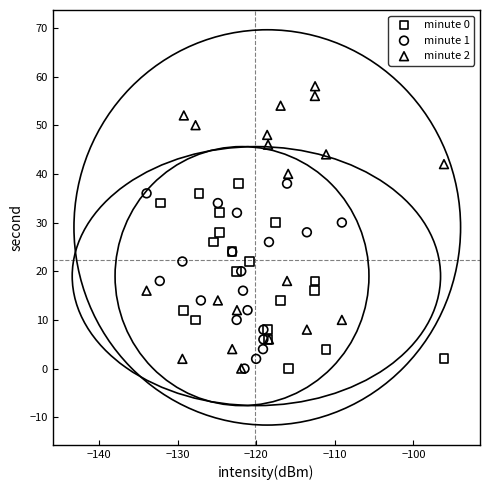

Which series contains the highest Y value?

minute 2